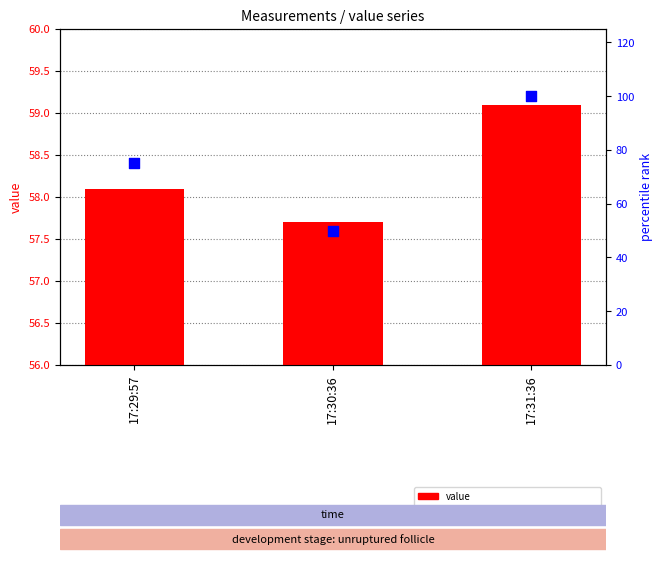

What is the total value across all series at 17:29:57?

133.1